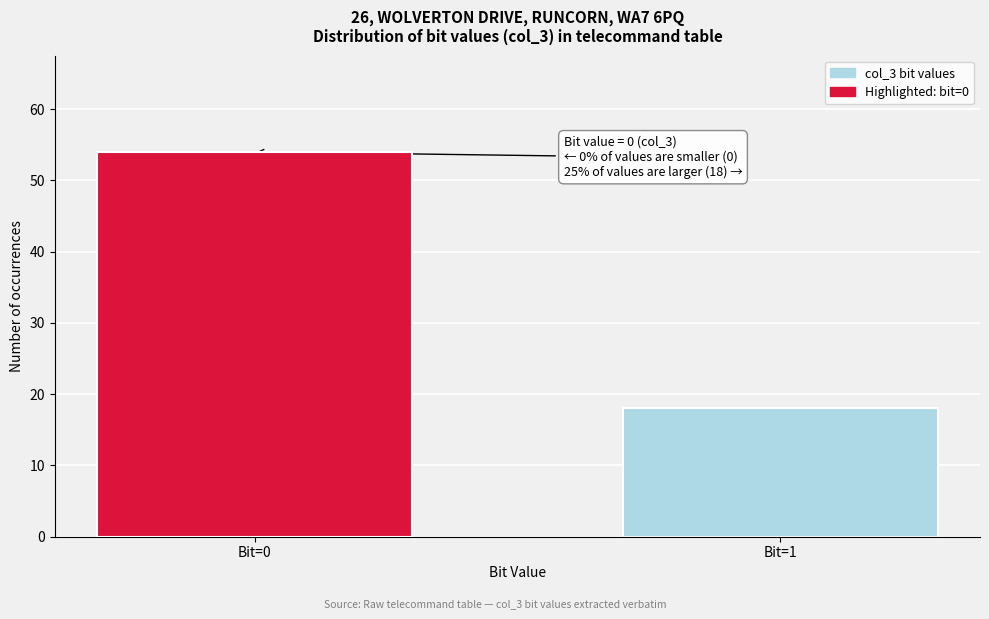

Reading right to left, list all the values displayed in this chart.

Bit=1=18	Bit=0=54